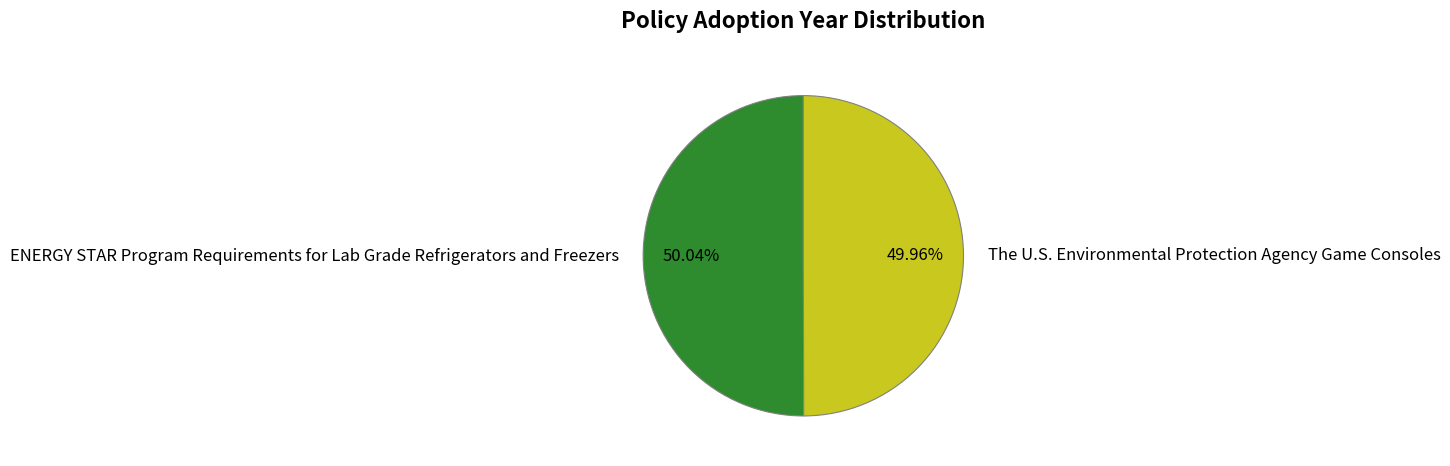

What is the ratio of the value at ENERGY STAR Program Requirements for Lab Grade Refrigerators and Freezers to the value at The U.S. Environmental Protection Agency Game Consoles?

1.0